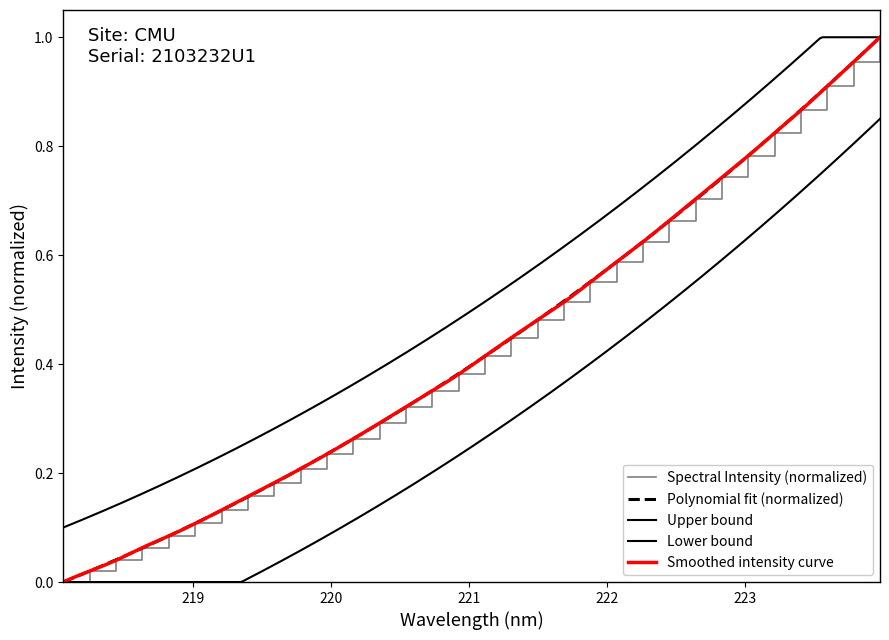

Which has a higher value, 220.9264 or 218.442?

220.9264